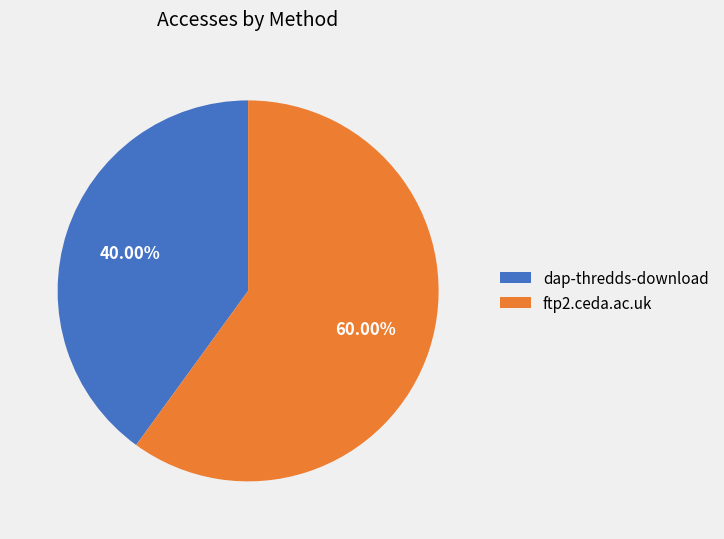

Rank the categories by value from highest to lowest.

ftp2.ceda.ac.uk, dap-thredds-download